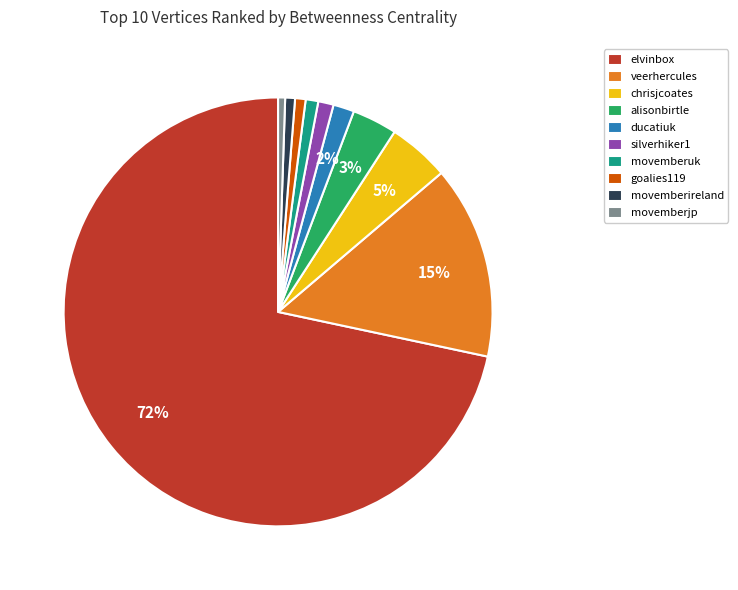

To the nearest percent, what is the average slice percentage?

10%